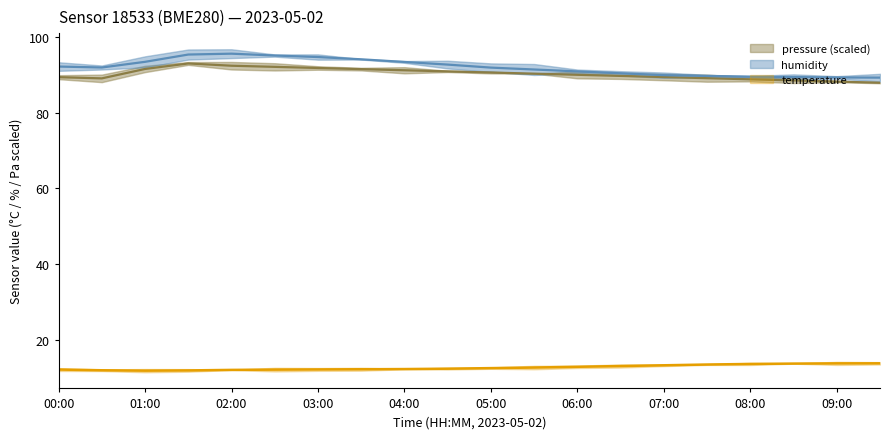

At which label does pressure_norm first exceed 90?

01:00